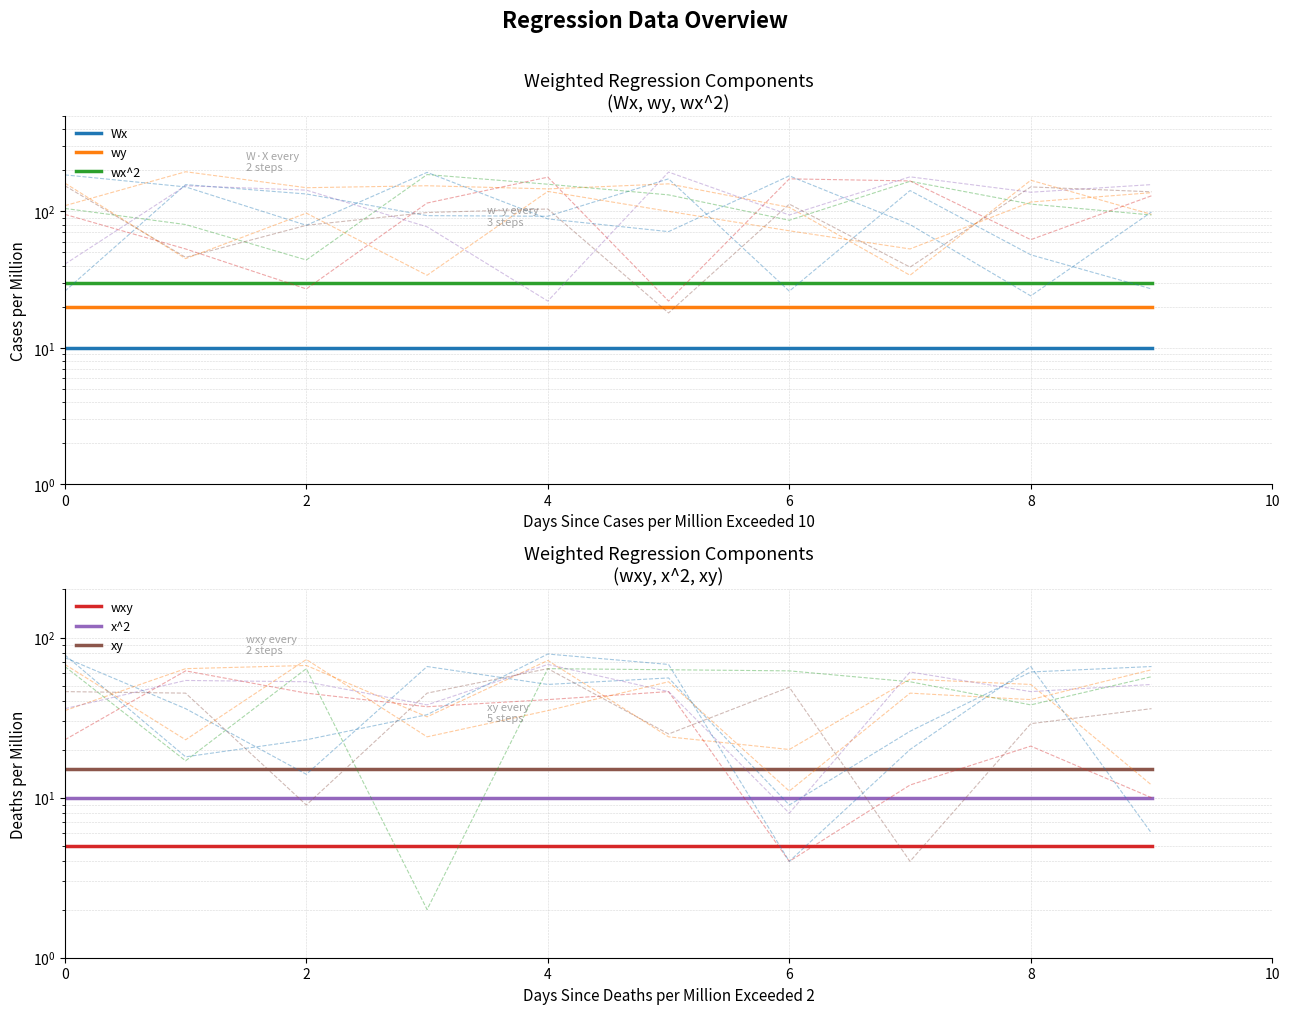

True or false: wxy has more than 0 interior local peaks.

False